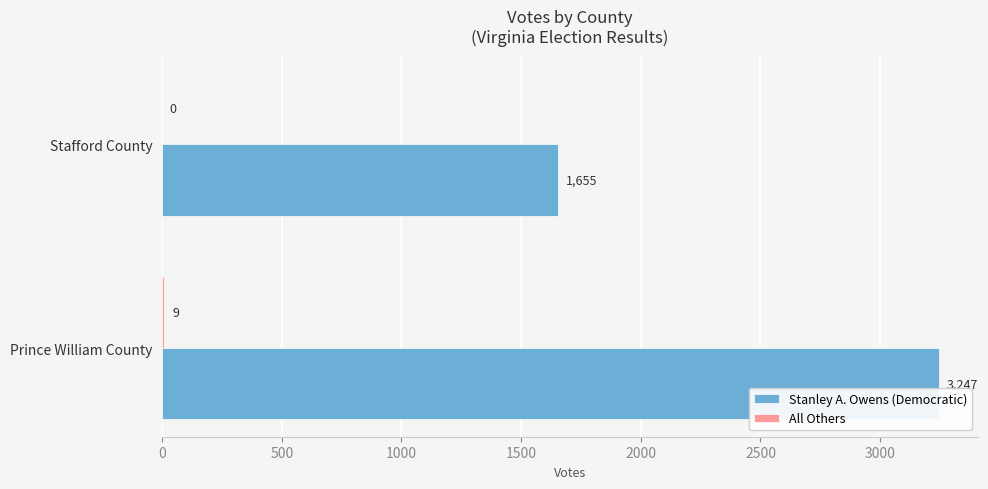

What is the approximate value of Stanley A. Owens (Democratic) at Prince William County?

3247